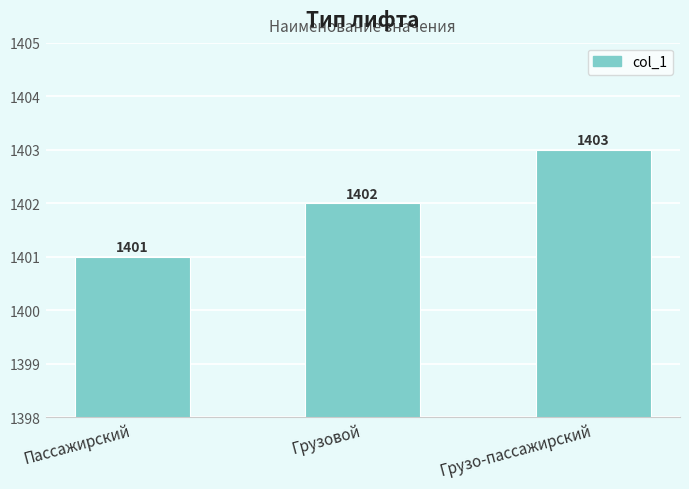

What is the minimum value shown in the chart?

1401